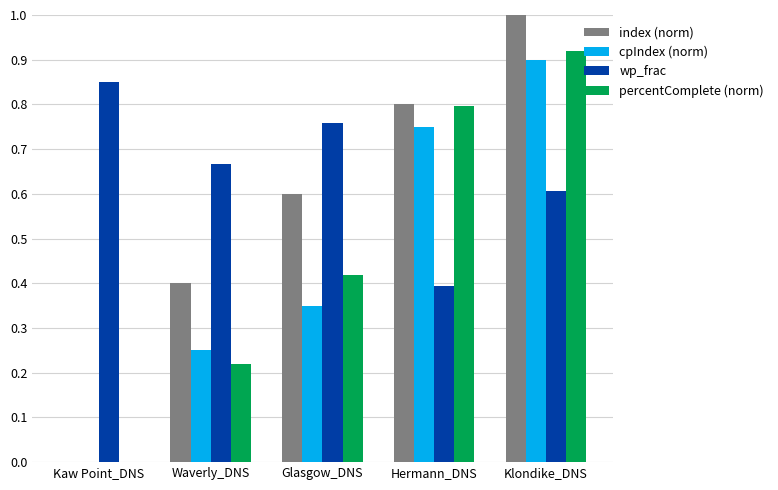

What is the total value across all series at Waverly_DNS?

1.5